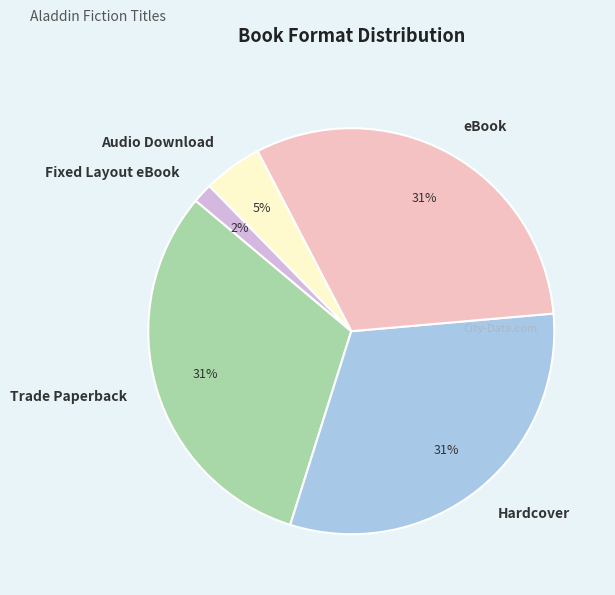

Combined, do Audio Download and Trade Paperback account for over 50%?

No